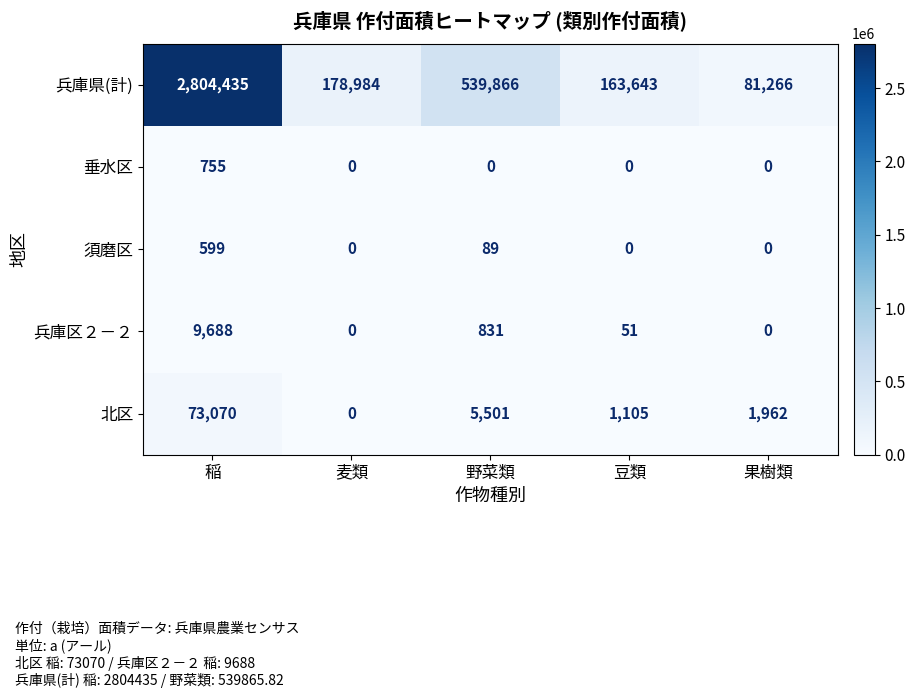

What is the maximum value for 垂水区?

755